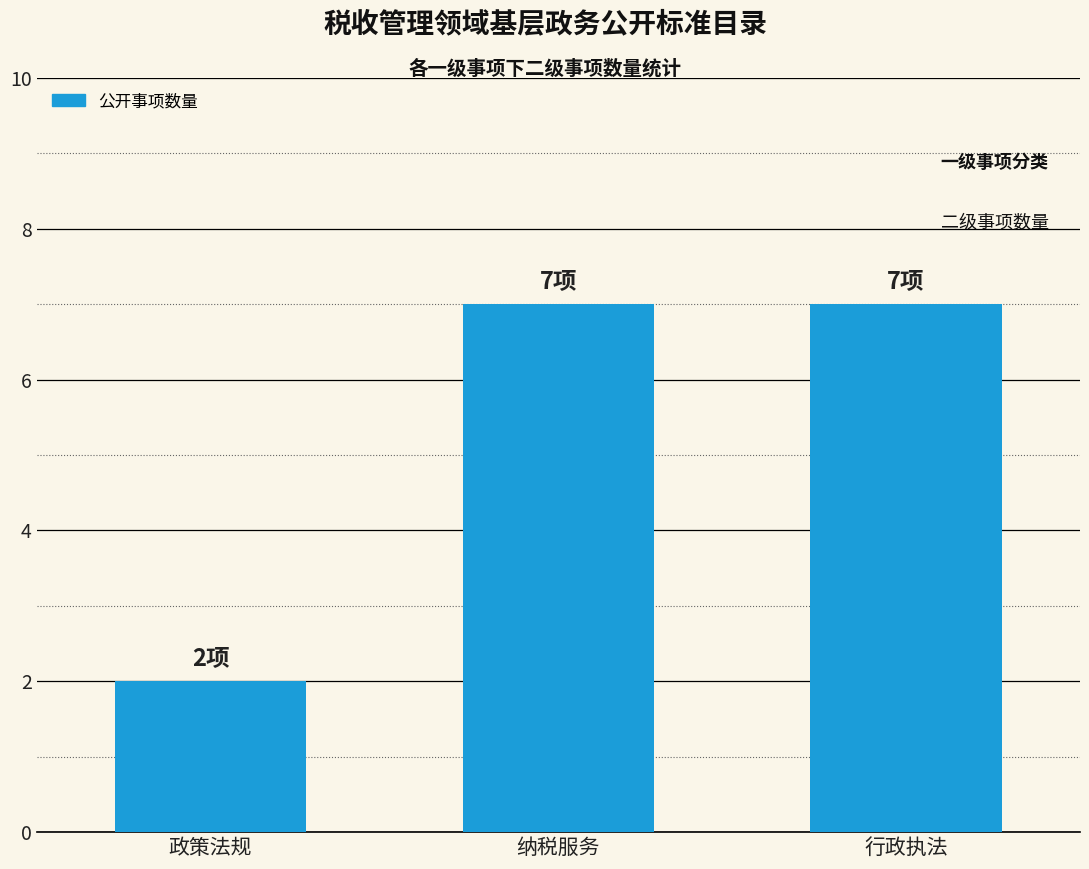

What is the change in value from 政策法规 to 行政执法?

+5